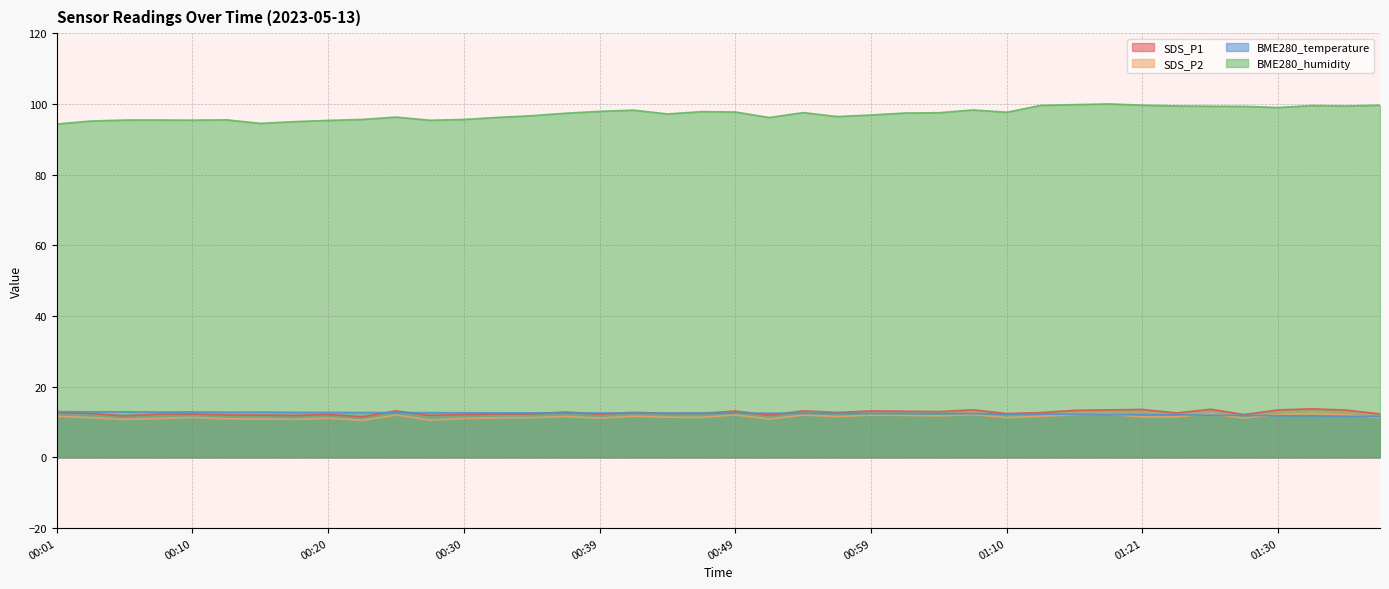

What position from the right is 00:13?

35